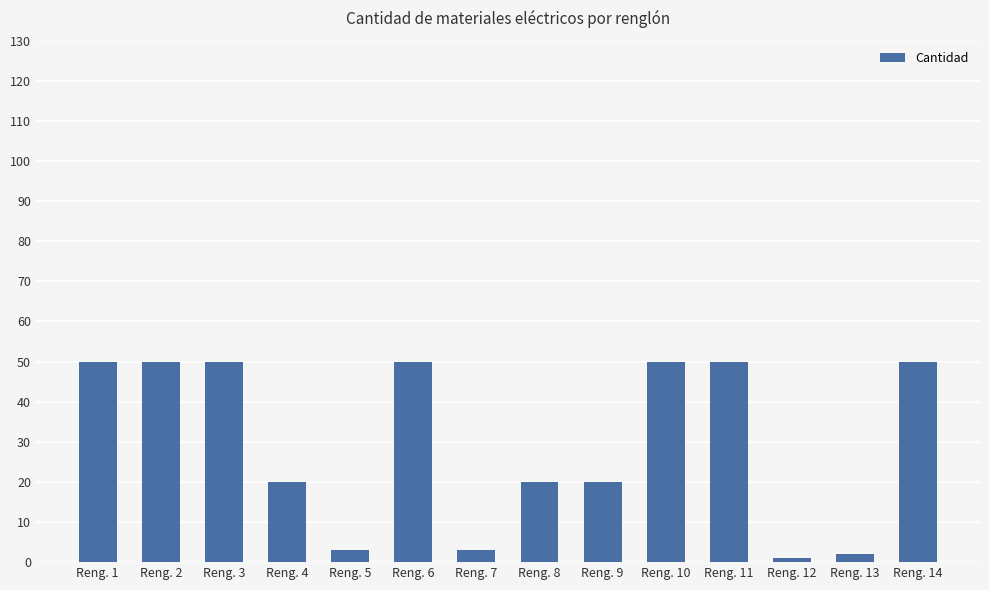

True or false: the data shows 20 at Reng. 8.

True